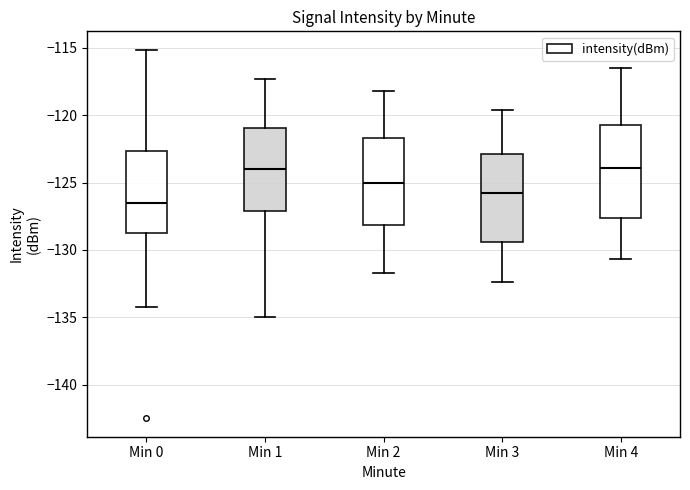

Reading left to right, transcribe this box plot: for each box, give where its median line is, the range the box spans, and where its two whiskers end, as read against the y-axis. The values are not printed on the chart, so give them approximately, as read against the axis.

Min 0: median -126.5, box -128.5 to -122.5, whiskers -134.0 to -115.0
Min 1: median -124.0, box -127.0 to -121.0, whiskers -135.0 to -117.5
Min 2: median -125.0, box -128.0 to -121.5, whiskers -131.5 to -118.0
Min 3: median -126.0, box -129.5 to -123.0, whiskers -132.5 to -119.5
Min 4: median -124.0, box -127.5 to -120.5, whiskers -130.5 to -116.5